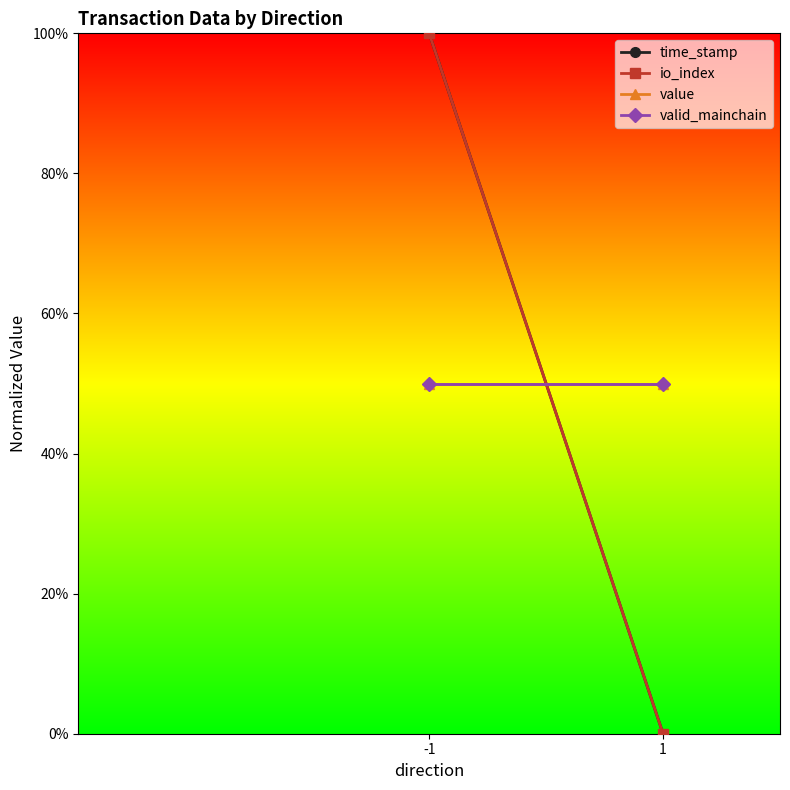

Reading right to left, transcribe all the data shown in this chart.

time_stamp: 1=0.0	-1=1.0
io_index: 1=0.0	-1=1.0
value: 1=0.5	-1=0.5
valid_mainchain: 1=0.5	-1=0.5